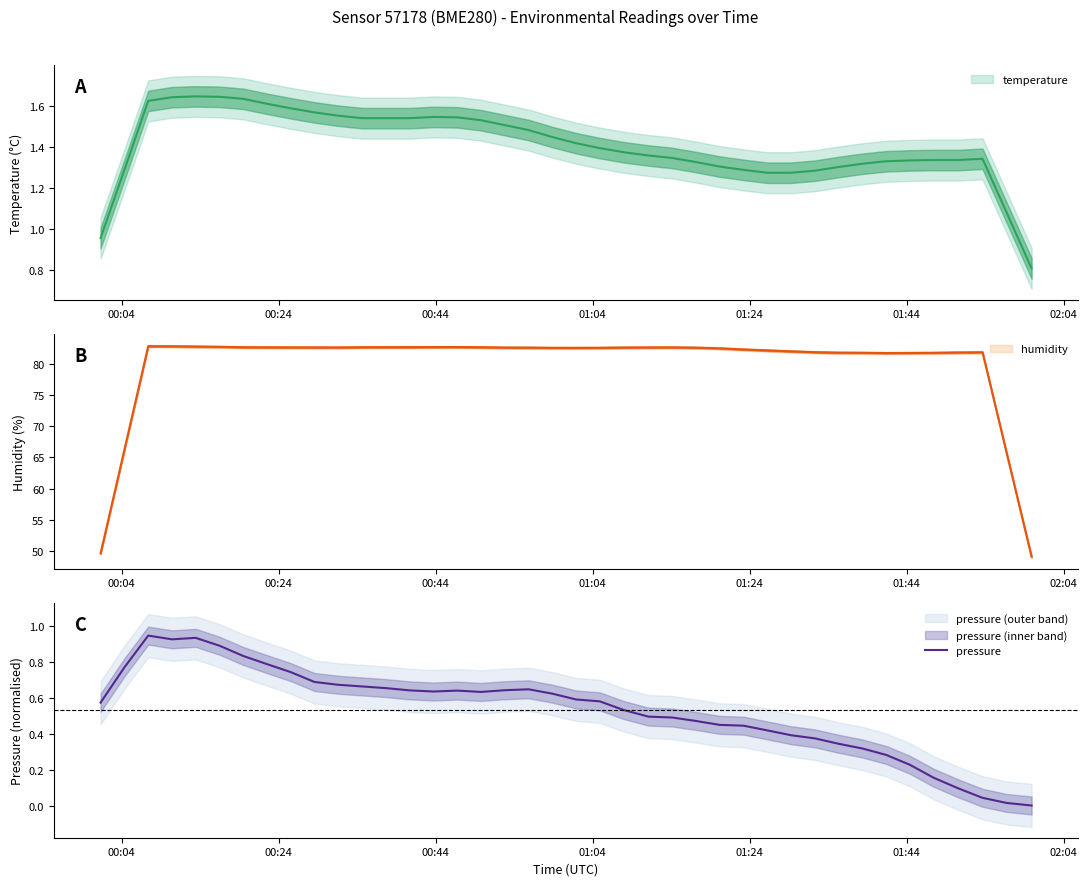

True or false: the data has more than 1 interior local peaks.

True